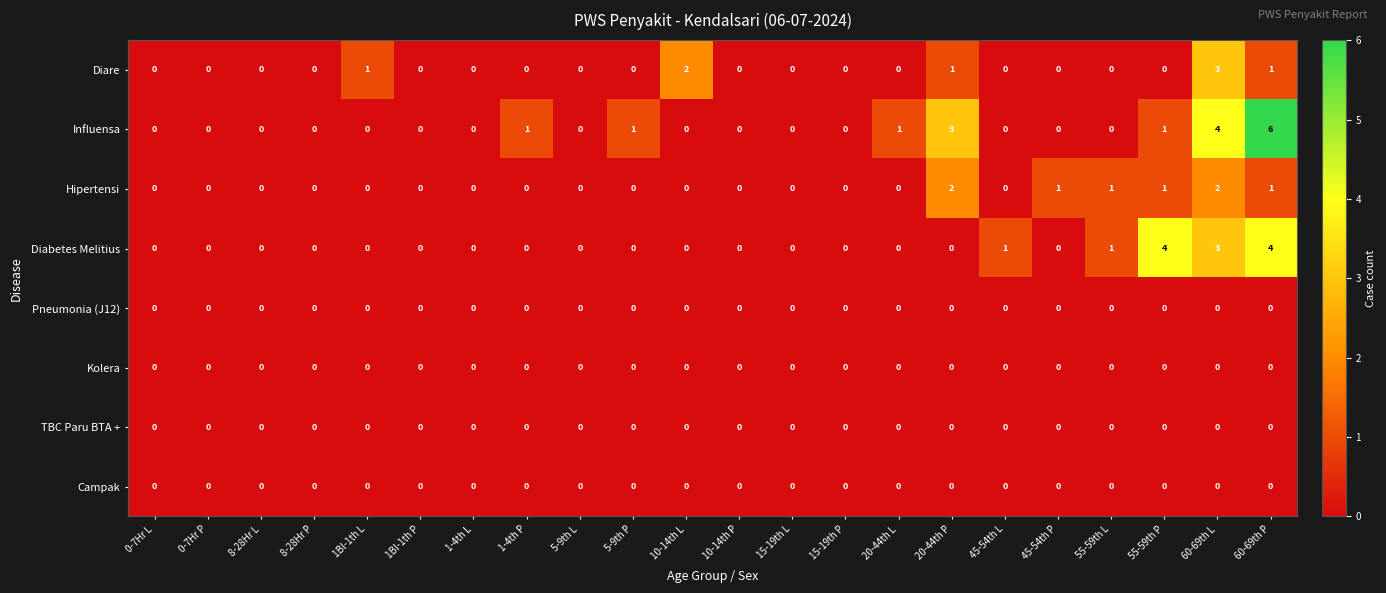

The Influensa series shows 0 at 10-14th L. True or false?

True